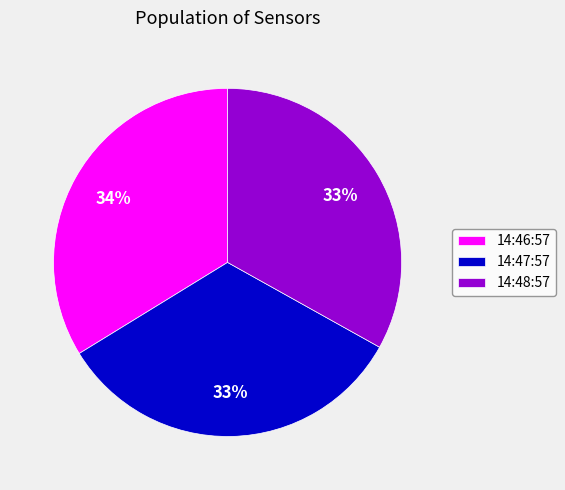

Is it true that 14:46:57 is 34% of the pie?

True